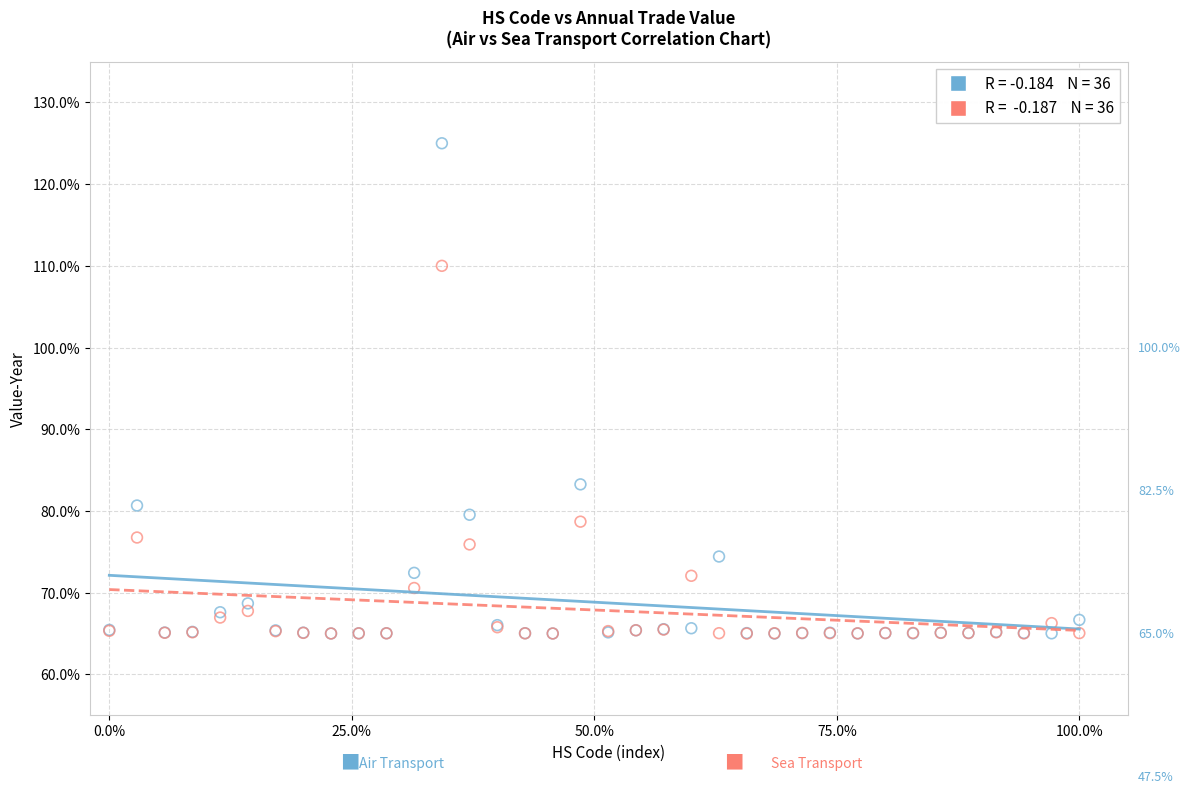

Across all series, what Y value is closest to 95?

83.3